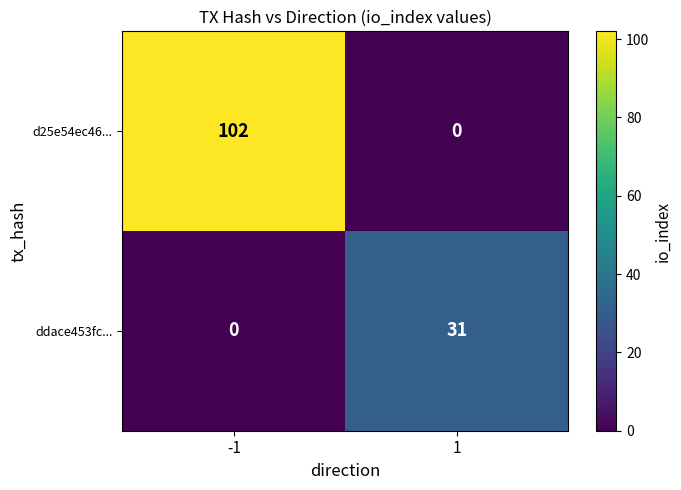

Count the number of categories in the chart.

2